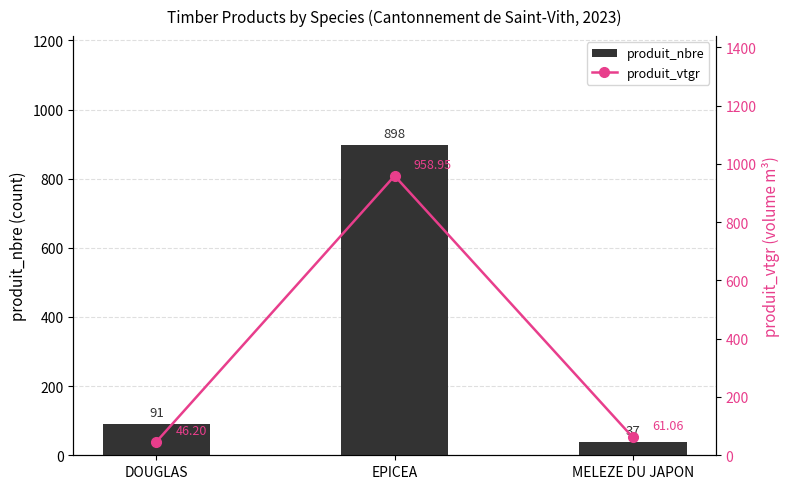

What is the sum of all produit_nbre values?

1026